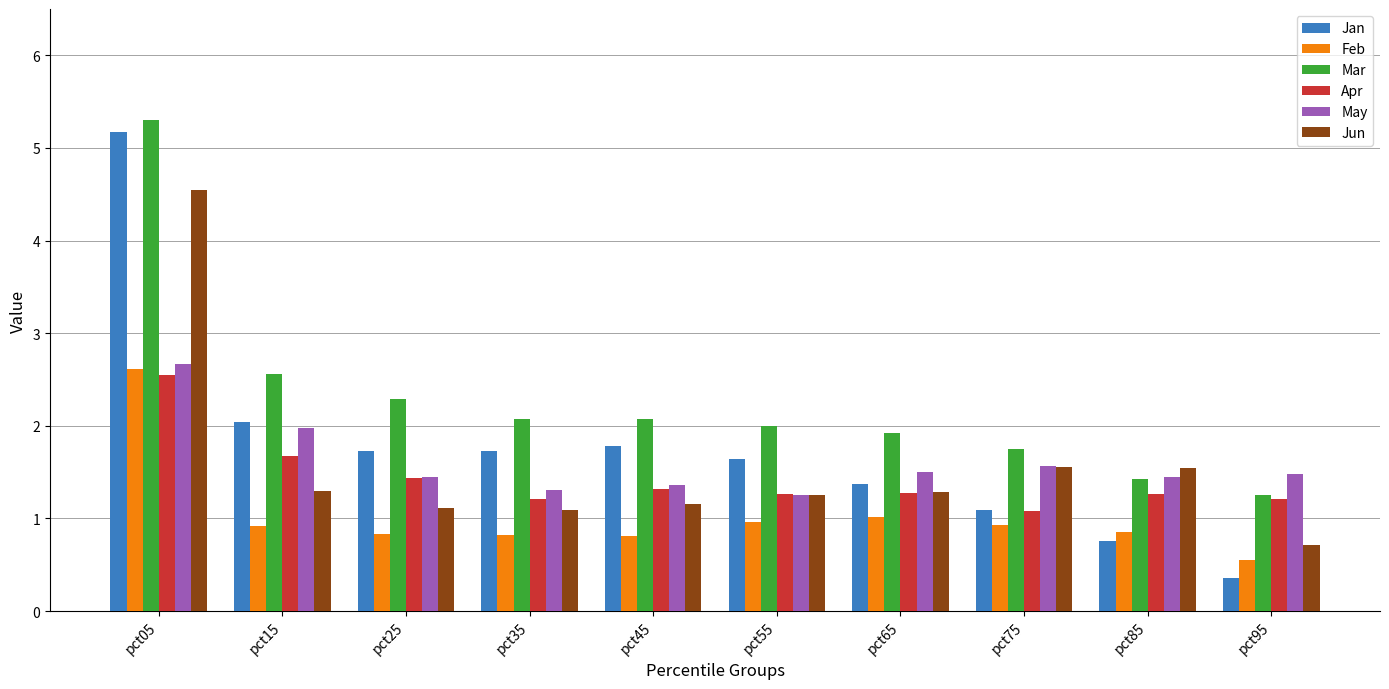

At which category does the chart reach its peak across all series?

pct05